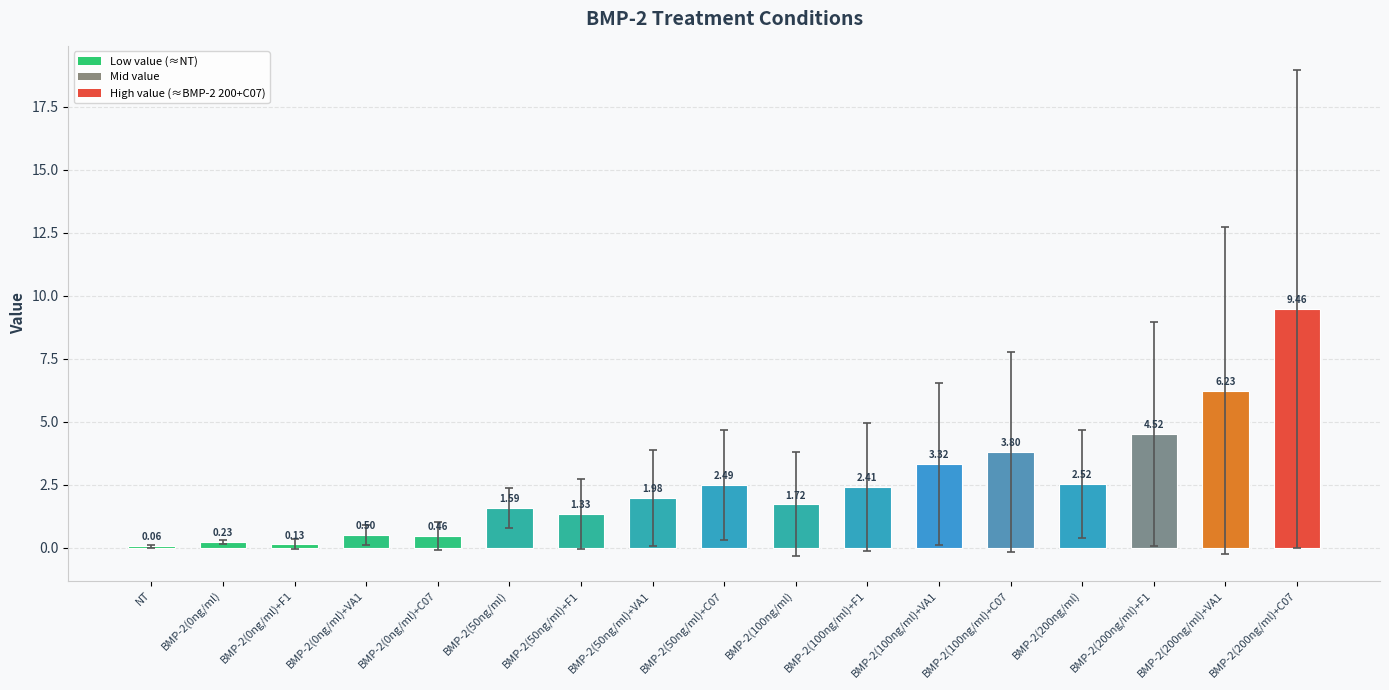

What is the sum of the values at BMP-2(50ng/ml)+F1 and BMP-2(100ng/ml)+C07?

5.1